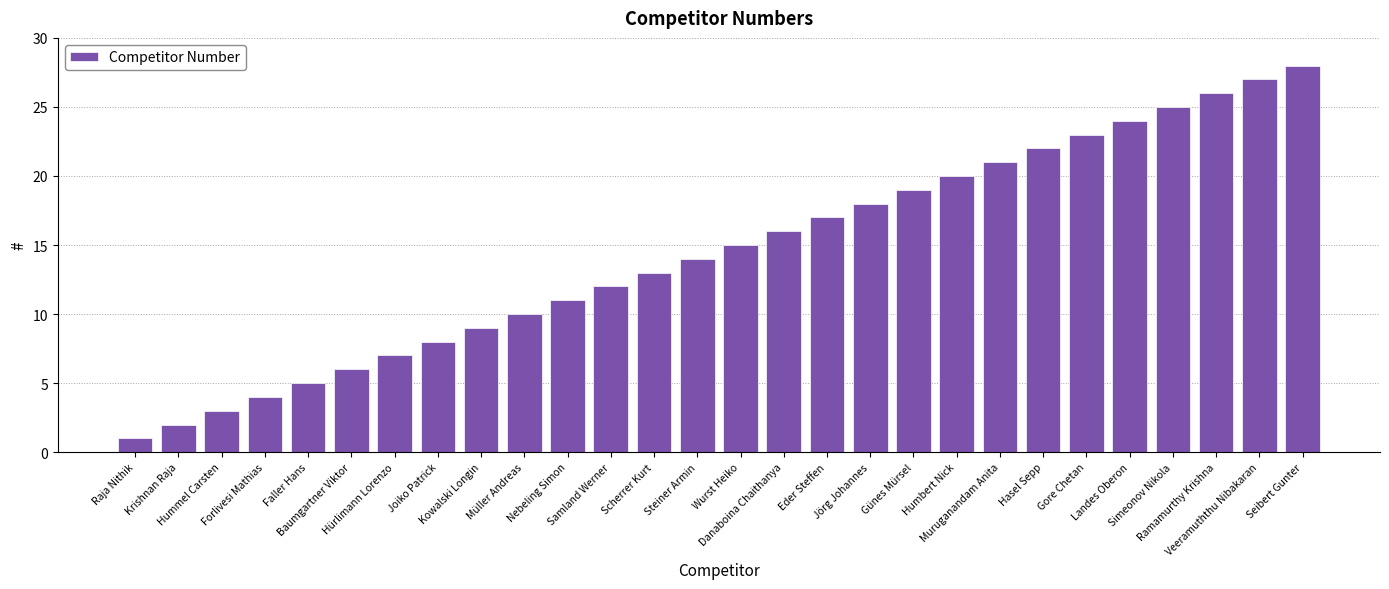

Reading left to right, transcribe all the data shown in this chart.

1	2	3	4	5	6	7	8	9	10	11	12	13	14	15	16	17	18	19	20	21	22	23	24	25	26	27	28